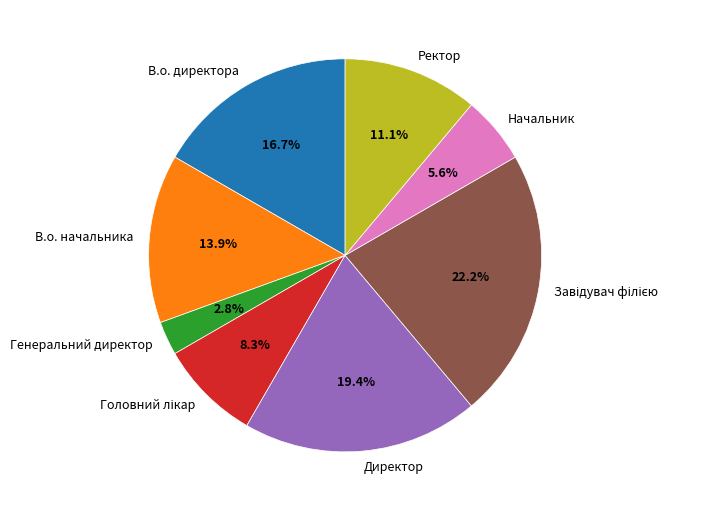

Between В.о. начальника and Начальник, which is larger?

В.о. начальника